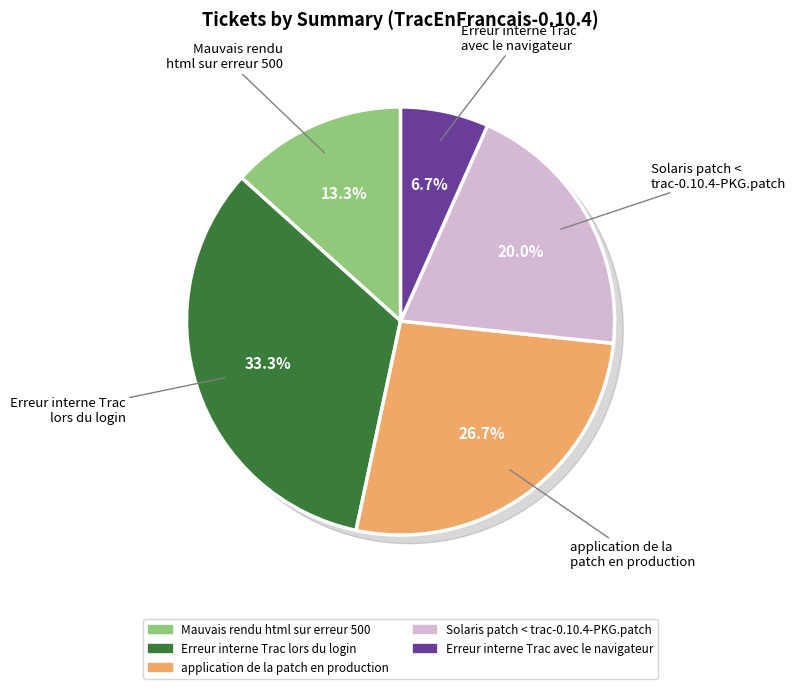

What portion of the pie excludes Erreur interne Trac avec le navigateur?

93.3%